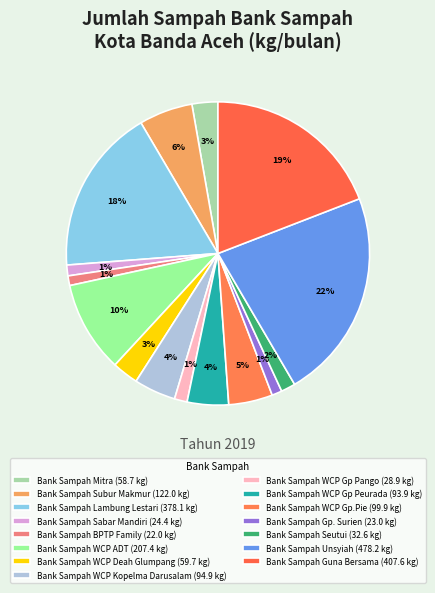

Which slice is the smallest?

Bank Sampah BPTP Family